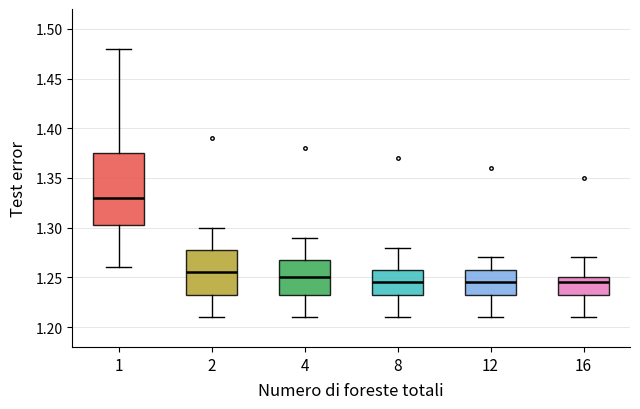

Reading left to right, transcribe this box plot: for each box, give where its median line is, the range the box spans, and where its two whiskers end, as read against the y-axis. The values are not printed on the chart, so give them approximately, as read against the axis.

1: median 1.330, box 1.305 to 1.375, whiskers 1.260 to 1.480
2: median 1.255, box 1.235 to 1.280, whiskers 1.210 to 1.300
4: median 1.250, box 1.235 to 1.270, whiskers 1.210 to 1.290
8: median 1.245, box 1.235 to 1.260, whiskers 1.210 to 1.280
12: median 1.245, box 1.235 to 1.260, whiskers 1.210 to 1.270
16: median 1.245, box 1.235 to 1.250, whiskers 1.210 to 1.270